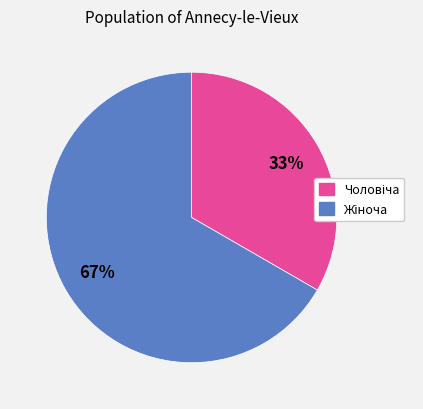

Is there any slice that represents more than half of the pie?

Yes